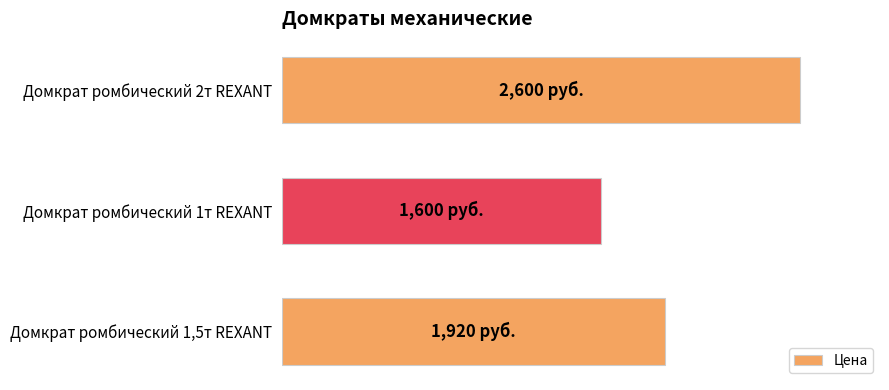

Rank the categories by value from lowest to highest.

Домкрат ромбический 1т REXANT, Домкрат ромбический 1,5т REXANT, Домкрат ромбический 2т REXANT